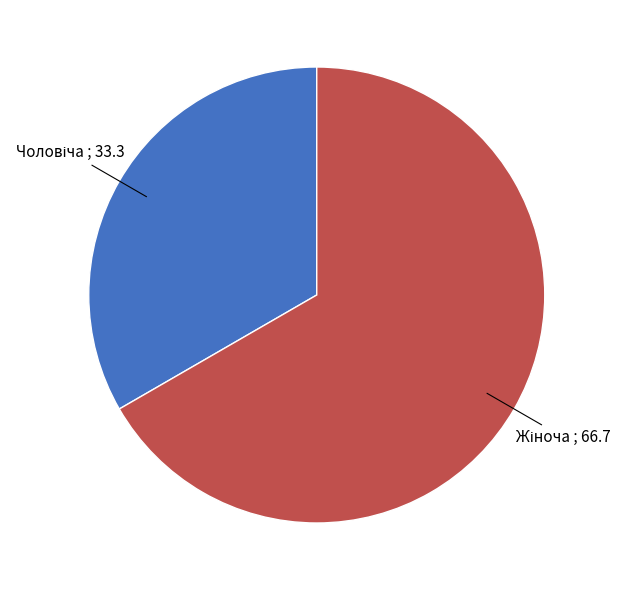

Is there a majority slice in this chart?

Yes